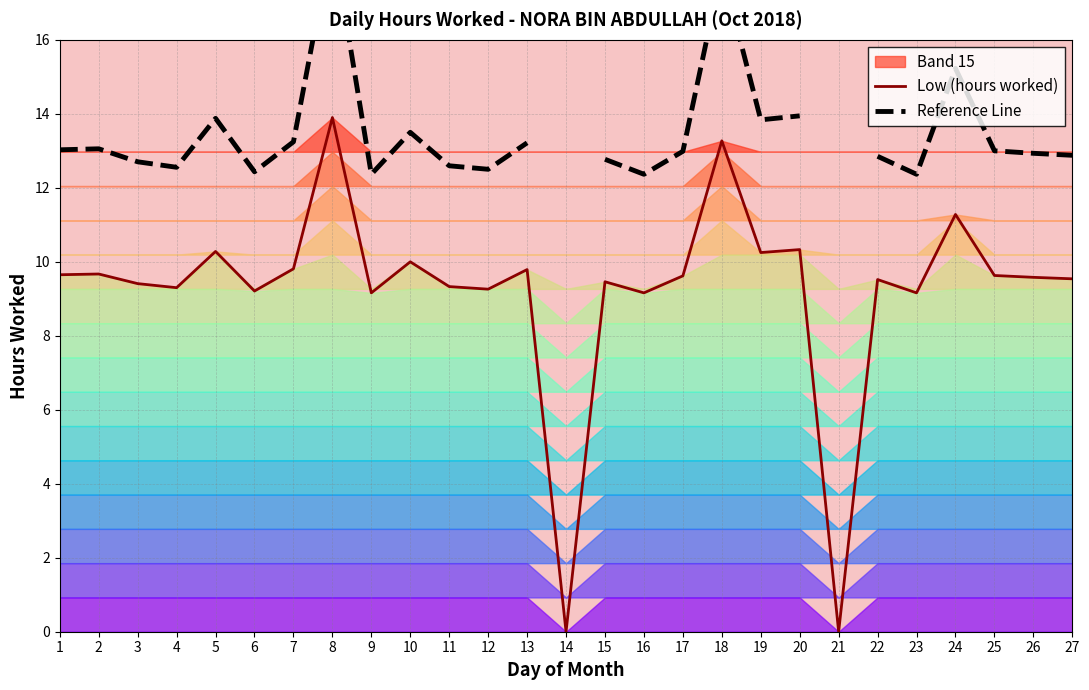

Does the chart have visible grid lines?

Yes